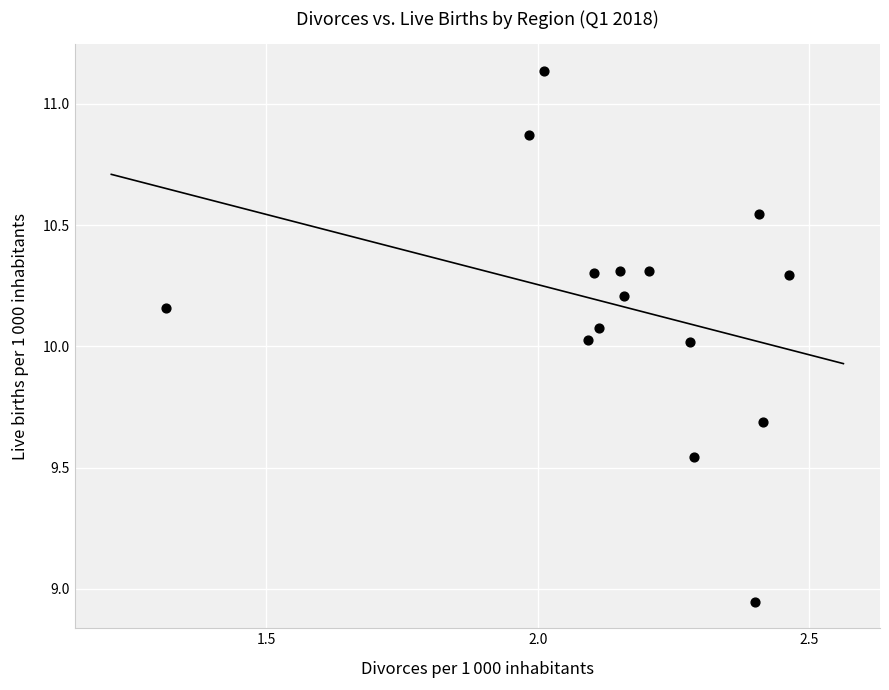

What is the range of X values (max minus min)?

1.1